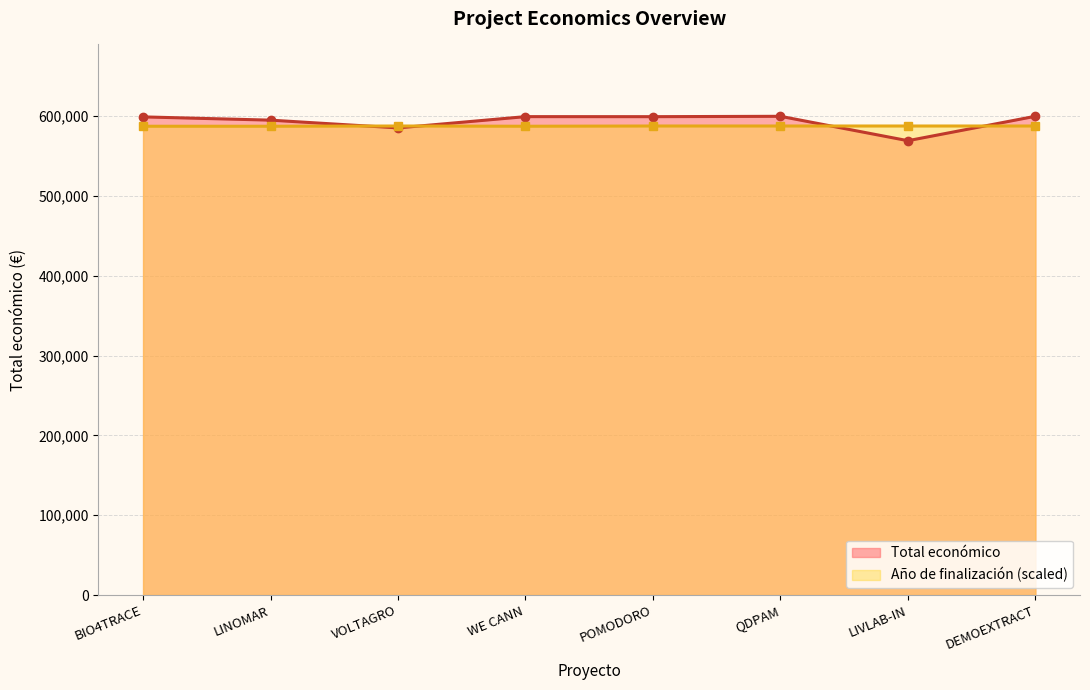

List the labels in order of value, largest first.

DEMOEXTRACT, QDPAM, WE CANN, POMODORO, BIO4TRACE, LINOMAR, VOLTAGRO, LIVLAB-IN